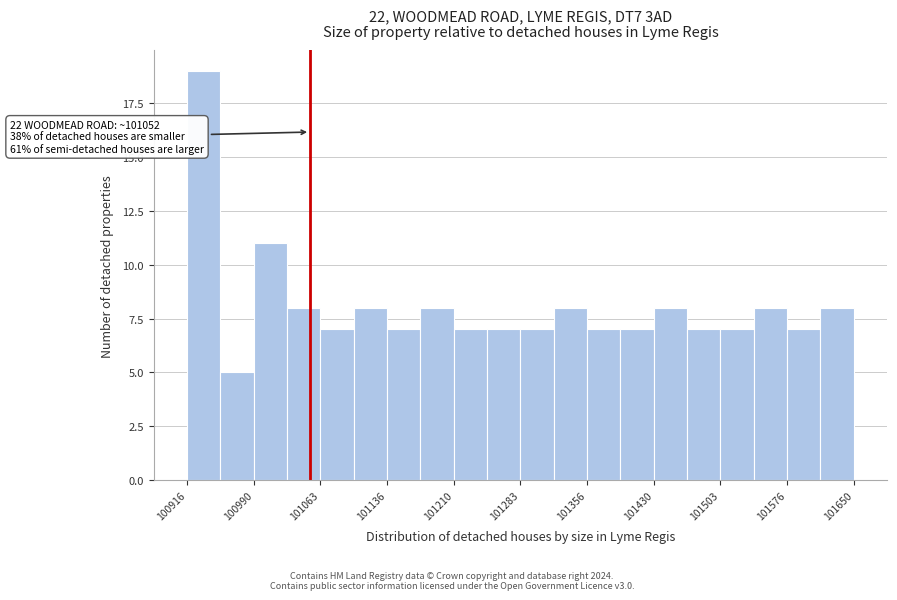

Read against the x-axis, roughly where is the centre of the tallest bar?

100940